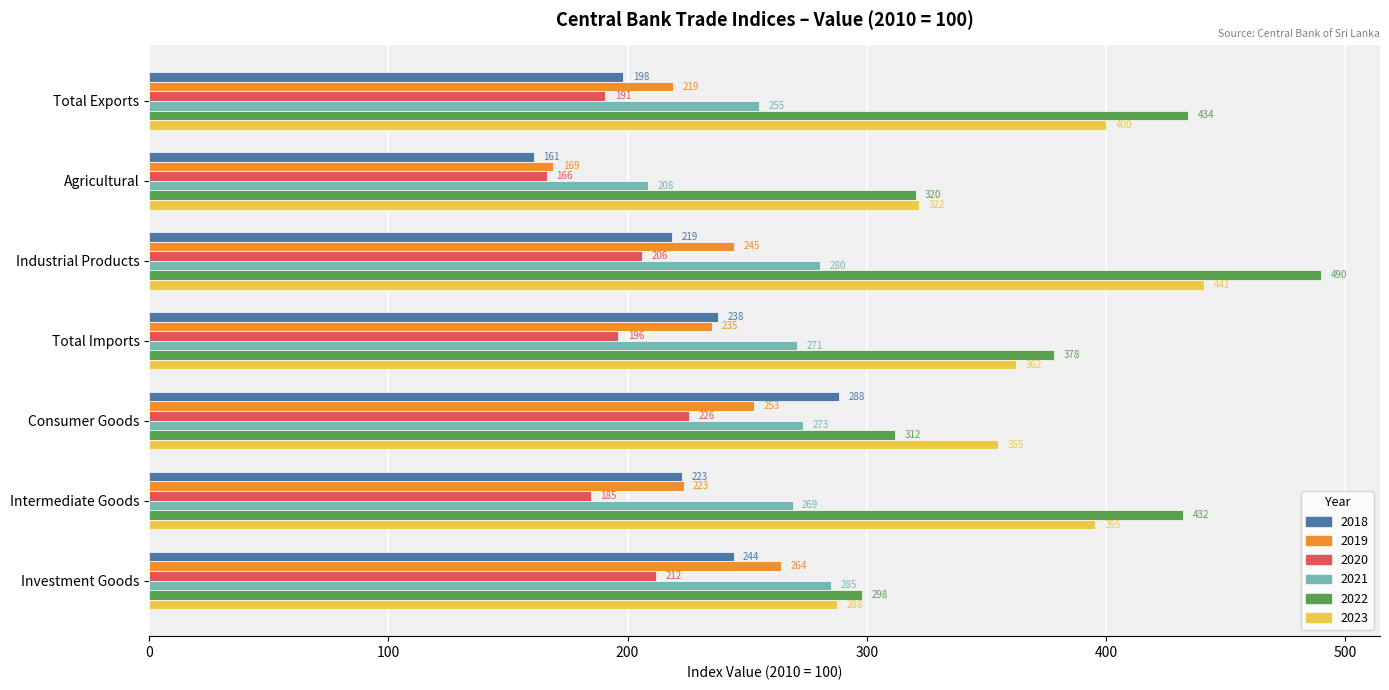

Between Consumer Goods and Intermediate Goods, which series saw the biggest shift?

2022